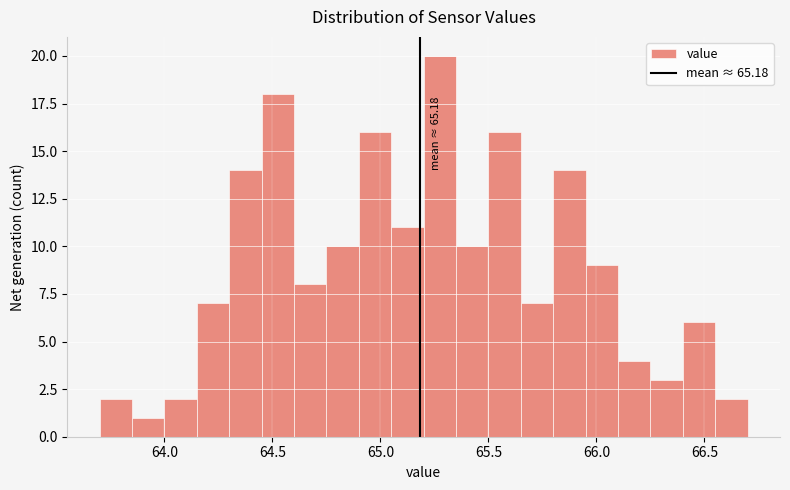

Read against the x-axis, roughly where is the centre of the tallest bar?

65.30